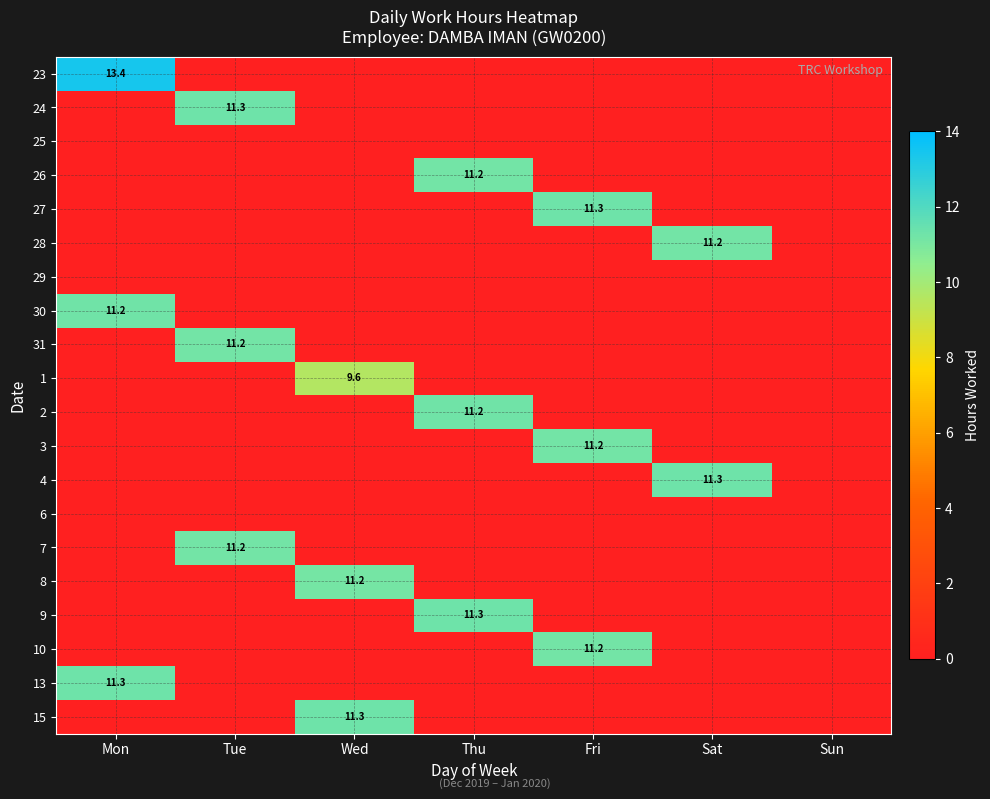

The value of 13 at Mon is 11.3. True or false?

True